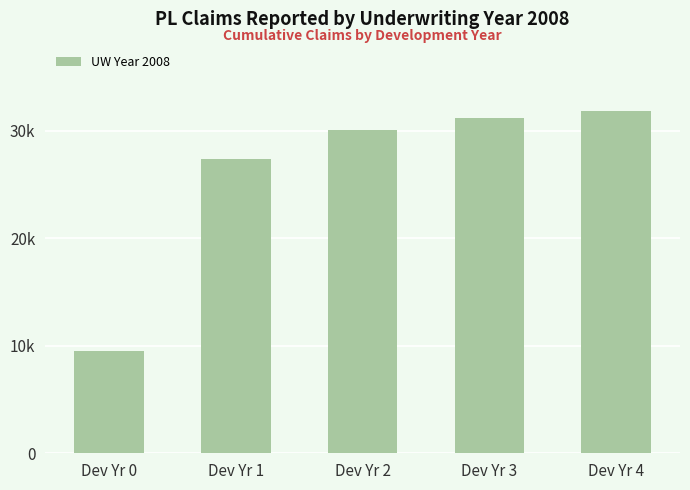

Is it true that the value at Dev Yr 4 is 15180?

False